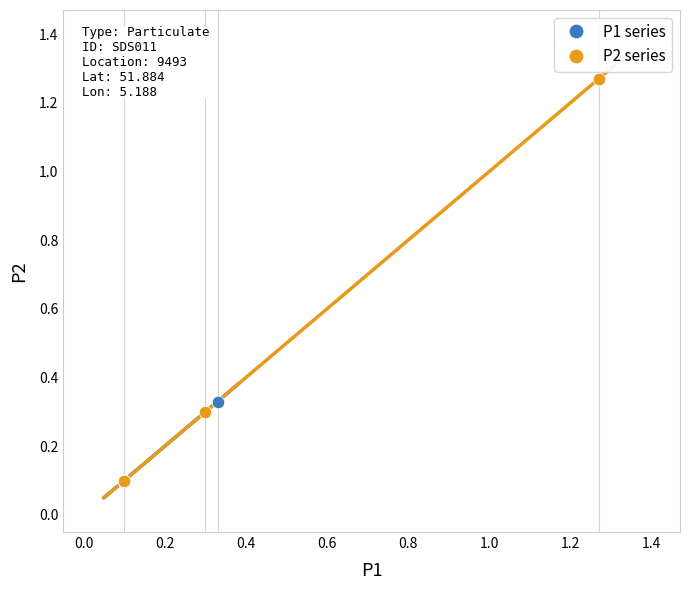

Which series contains the highest Y value?

P2 series